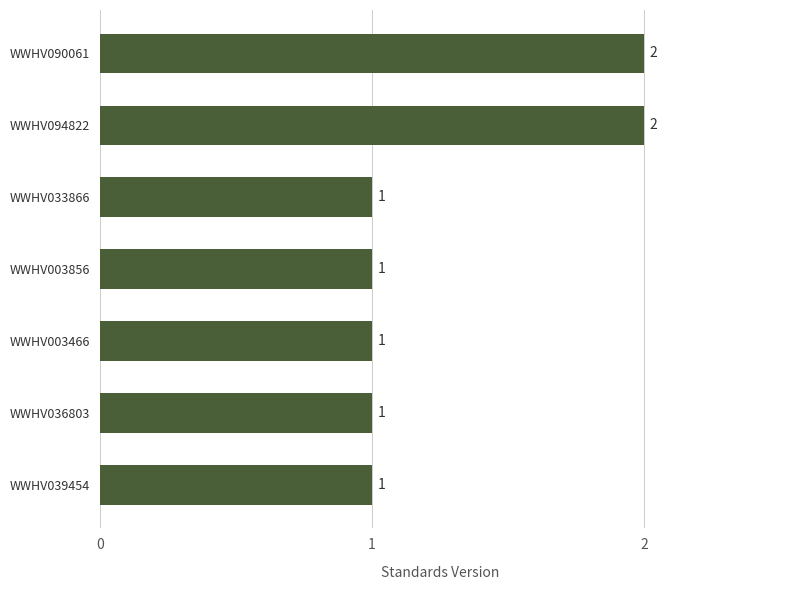

What is the ratio of the value at WWHV039454 to the value at WWHV003466?

1.0